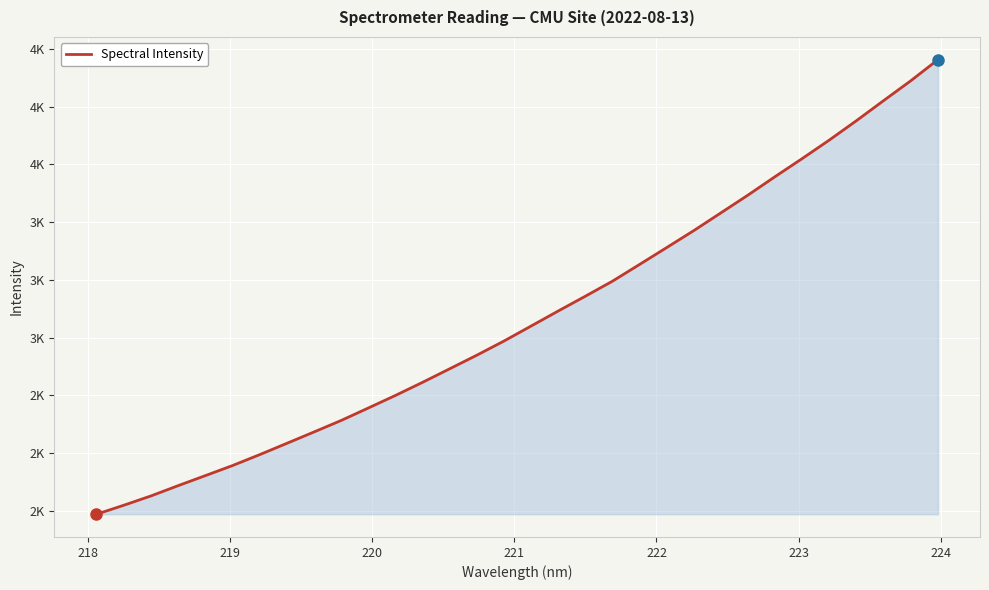

Does the chart have visible grid lines?

Yes